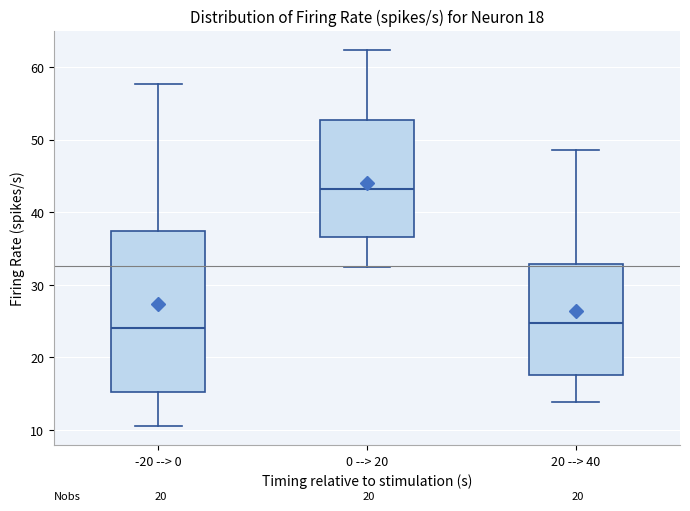

Comparing the boxes themselves (not the whiskers), which one is the tallest?

-20 --> 0